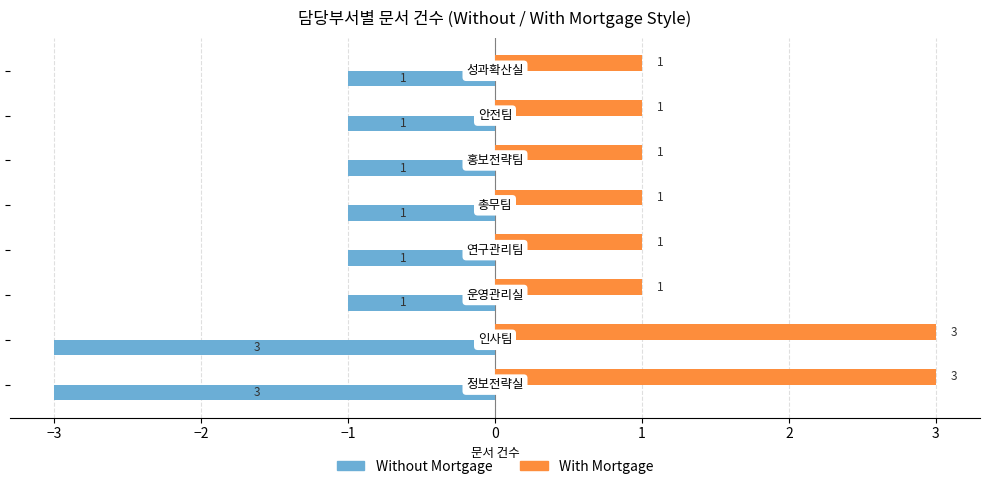

What is the maximum value for With Mortgage?

3